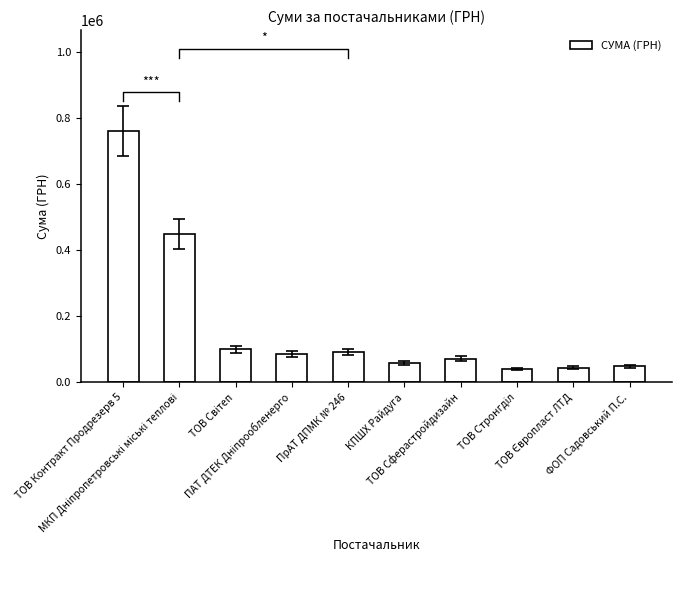

What value does the data have at ФОП Садовський П.С.?

48900.5